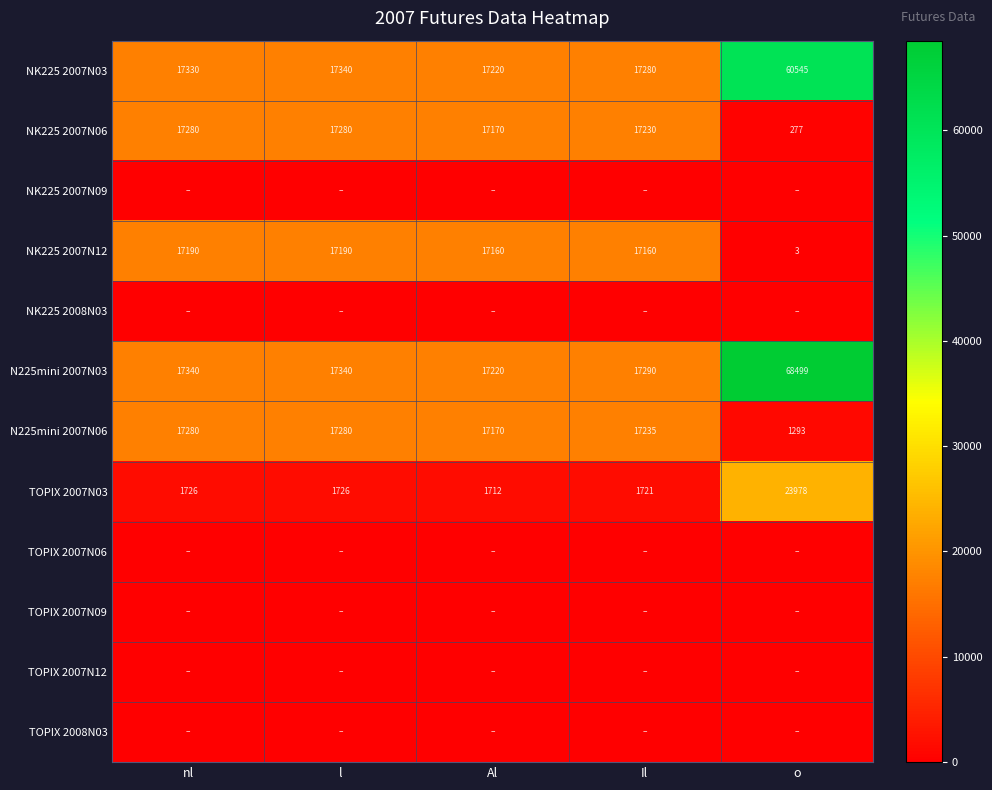

At which category does the chart reach its peak across all series?

o